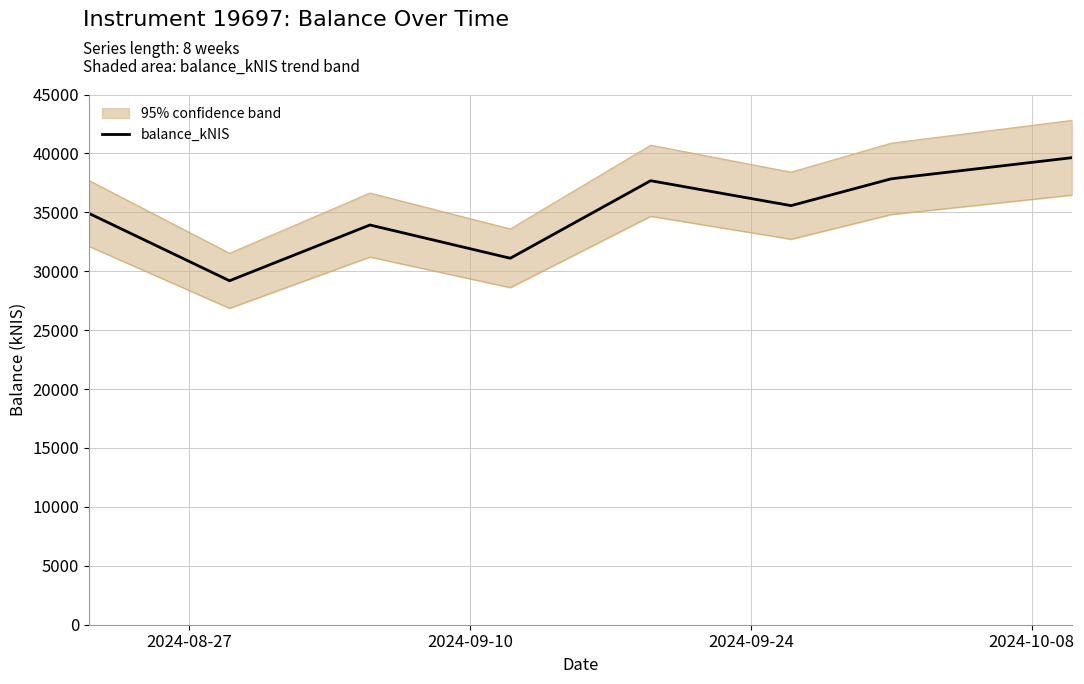

What is the lowest value of the balance_kNIS series?

29194.3